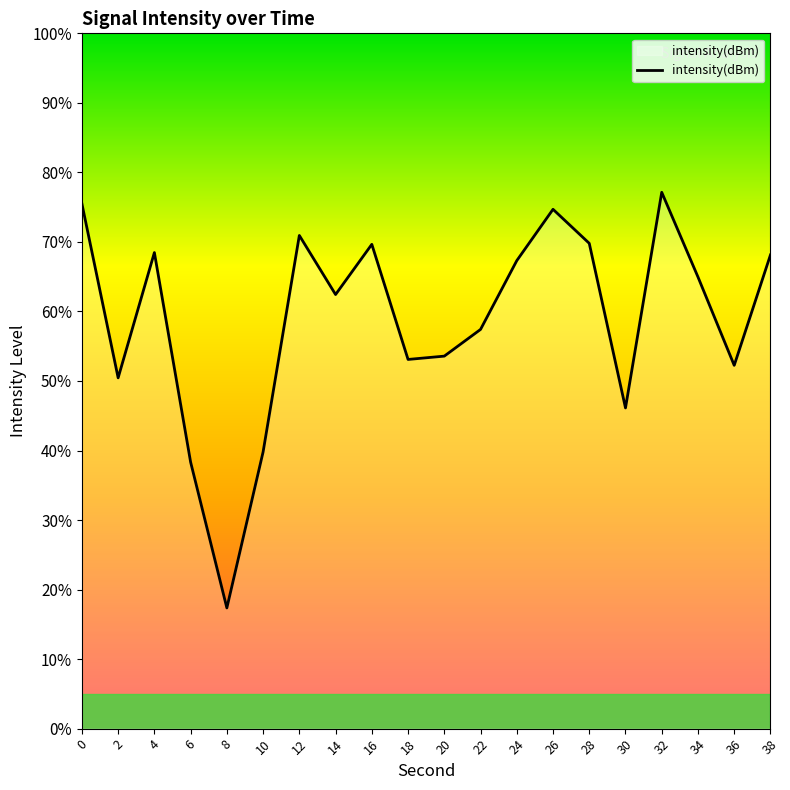

True or false: there are more than 0 points higher than both neighbors.

True